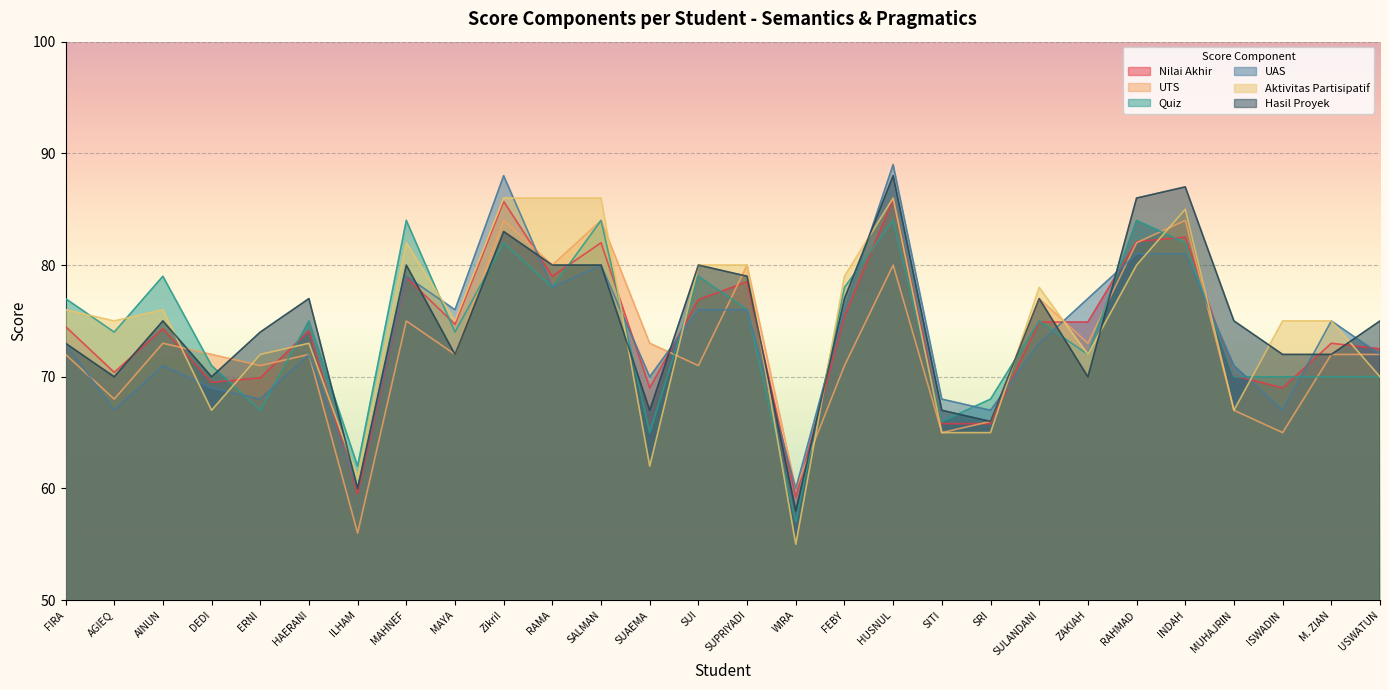

How many lines are shown in the chart?

6